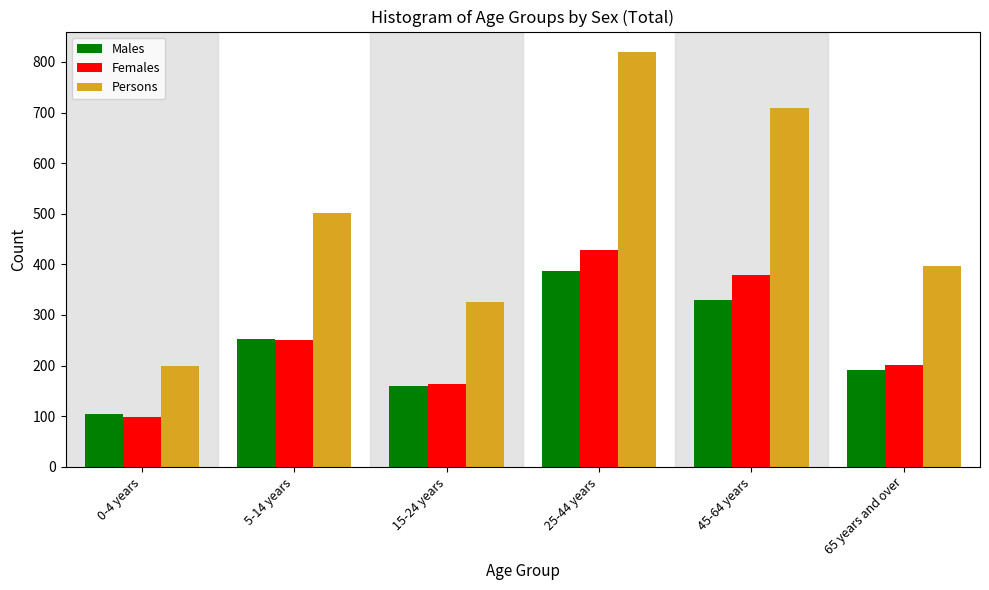

Reading left to right, what are all the values shown in this chart?

Males: 104	252	160	387	330	191
Females: 99	251	163	429	379	201
Persons: 199	502	326	819	709	397